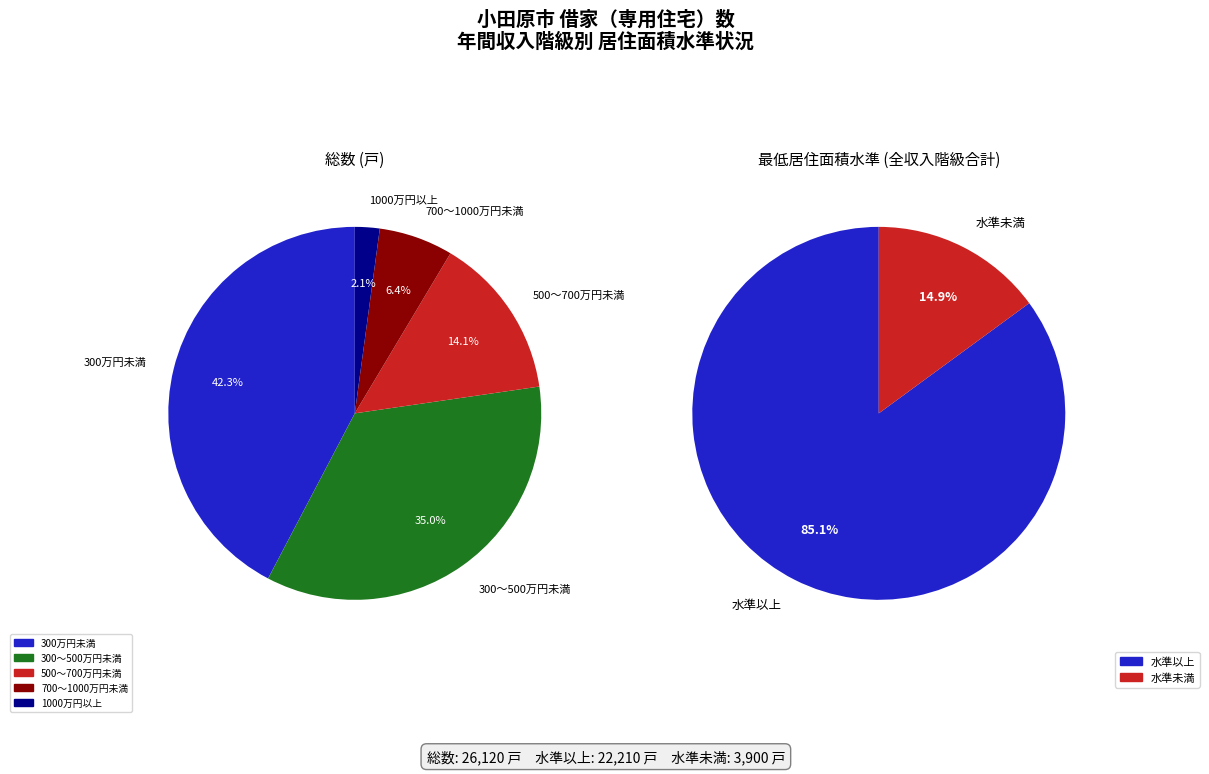

Does 300～500万円未満 account for over 50% of the chart?

No